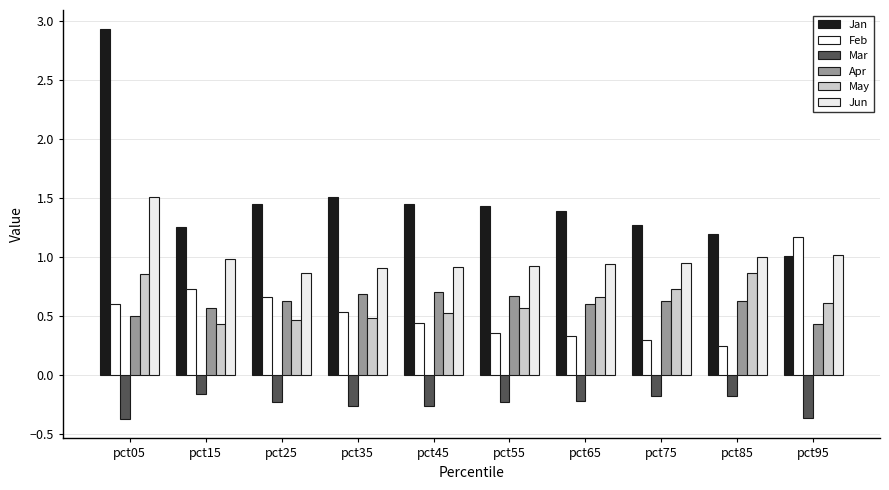

Reading left to right, list all the values displayed in this chart.

Jan: 2.9	1.3	1.4	1.5	1.4	1.4	1.4	1.3	1.2	1.0
Feb: 0.6	0.7	0.7	0.5	0.4	0.4	0.3	0.3	0.2	1.2
Mar: -0.4	-0.2	-0.2	-0.3	-0.3	-0.2	-0.2	-0.2	-0.2	-0.4
Apr: 0.5	0.6	0.6	0.7	0.7	0.7	0.6	0.6	0.6	0.4
May: 0.9	0.4	0.5	0.5	0.5	0.6	0.7	0.7	0.9	0.6
Jun: 1.5	1.0	0.9	0.9	0.9	0.9	0.9	1.0	1.0	1.0